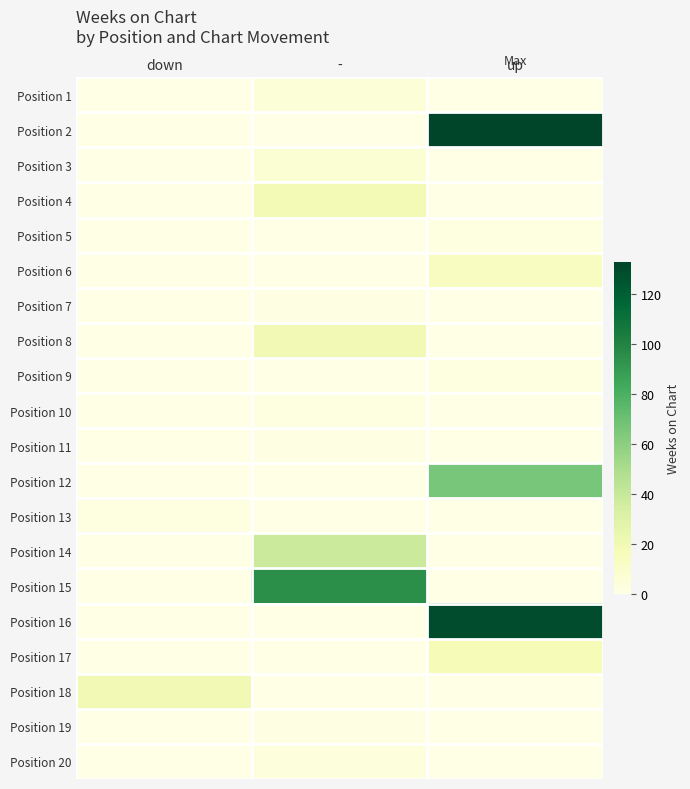

What is the spread (max minus min) of values at -?

95